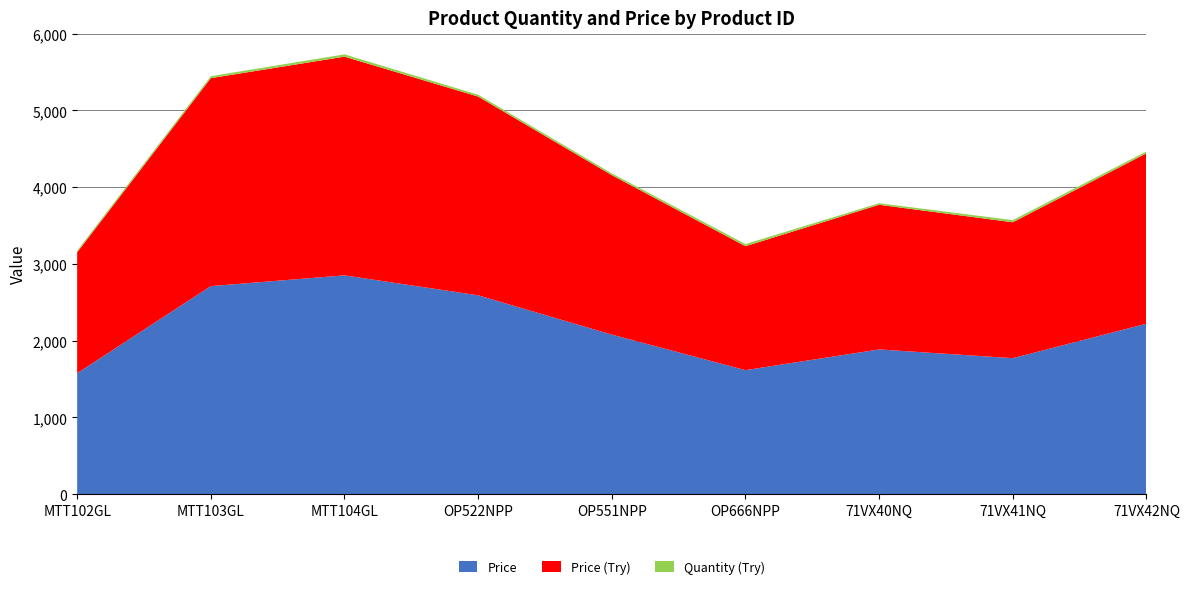

Reading left to right, transcribe all the data shown in this chart.

Price: MTT102GL=1575	MTT103GL=2710	MTT104GL=2850	OP522NPP=2590	OP551NPP=2078	OP666NPP=1615	71VX40NQ=1885	71VX41NQ=1771	71VX42NQ=2220
Price (Try): MTT102GL=1575	MTT103GL=2710	MTT104GL=2850	OP522NPP=2590	OP551NPP=2078	OP666NPP=1615	71VX40NQ=1885	71VX41NQ=1771	71VX42NQ=2220
Quantity (Try): MTT102GL=21	MTT103GL=25	MTT104GL=30	OP522NPP=24	OP551NPP=23	OP666NPP=28	71VX40NQ=20	71VX41NQ=28	71VX42NQ=25